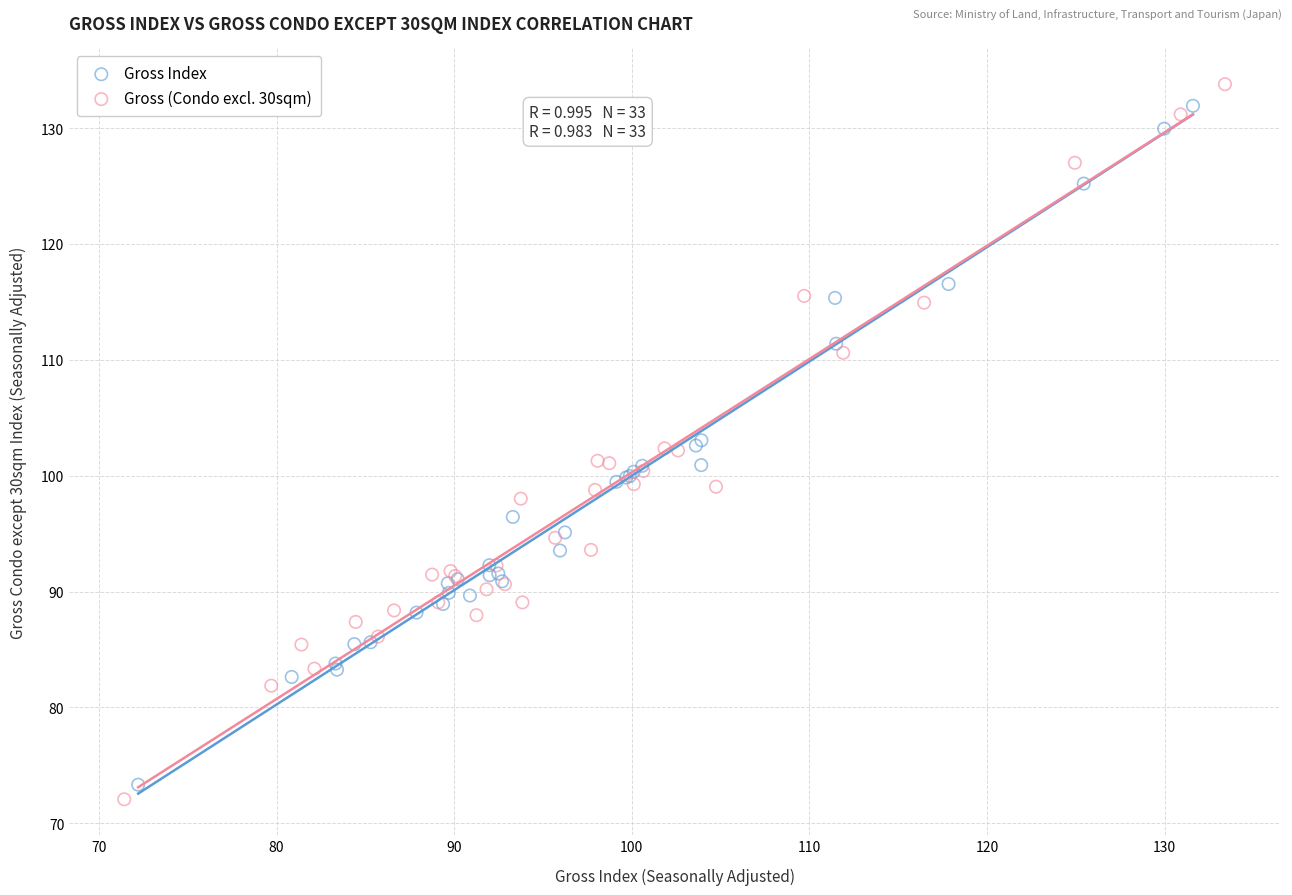

Which series contains the lowest Y value?

Gross (Condo excl. 30sqm)